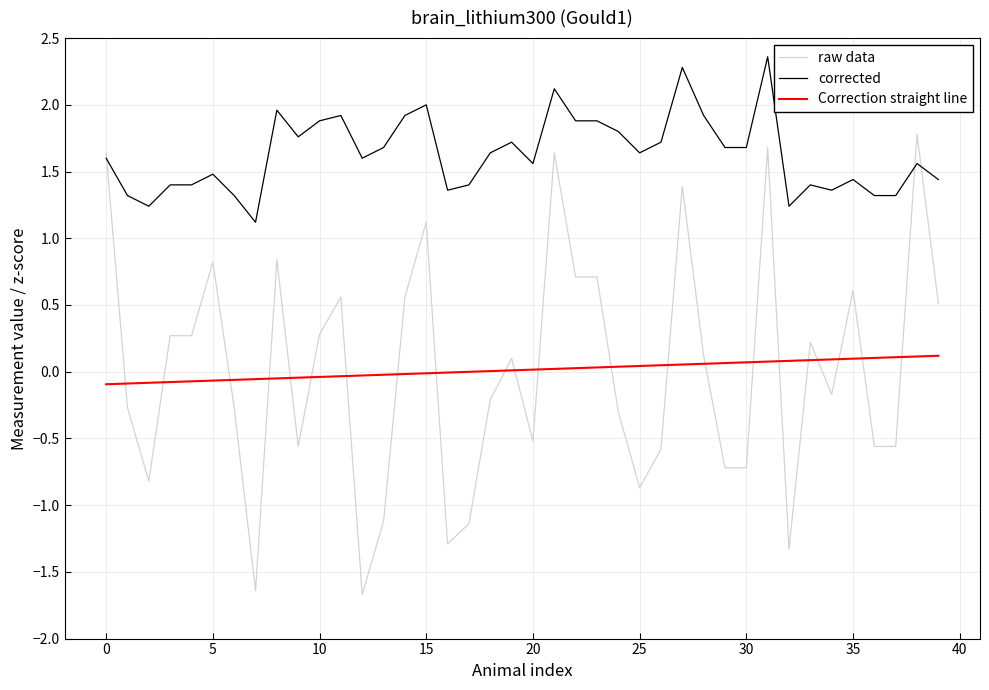

What are all the series names shown in the legend?

raw data, corrected, Correction straight line